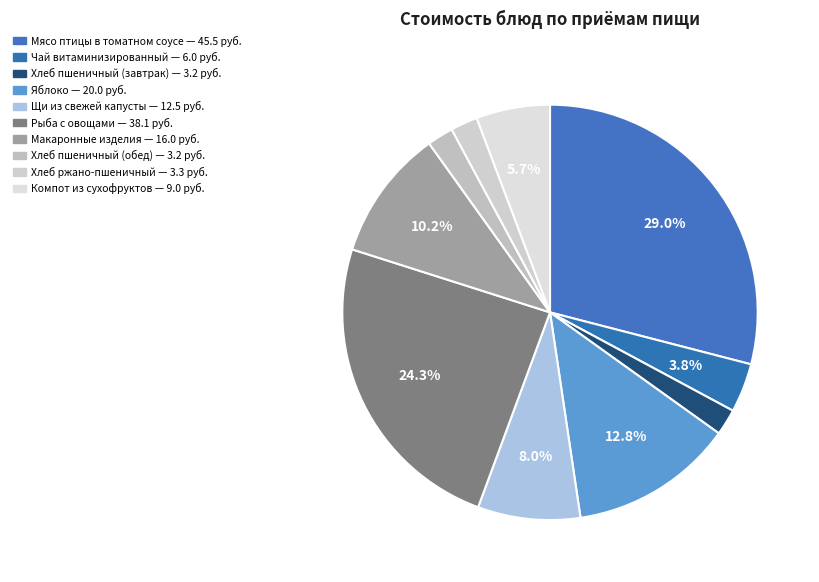

To the nearest percent, what is the difference between the Хлеб ржано-пшеничный and Макаронные изделия slice percentages?

8%